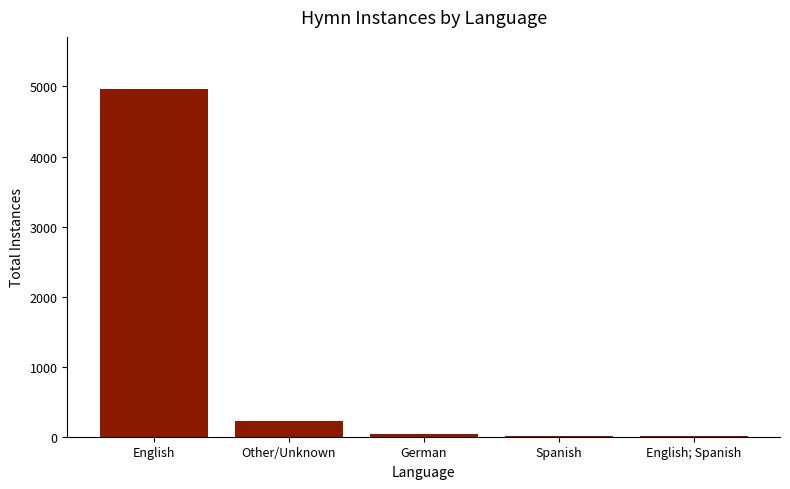

Is it true that the value at German is 41?

True